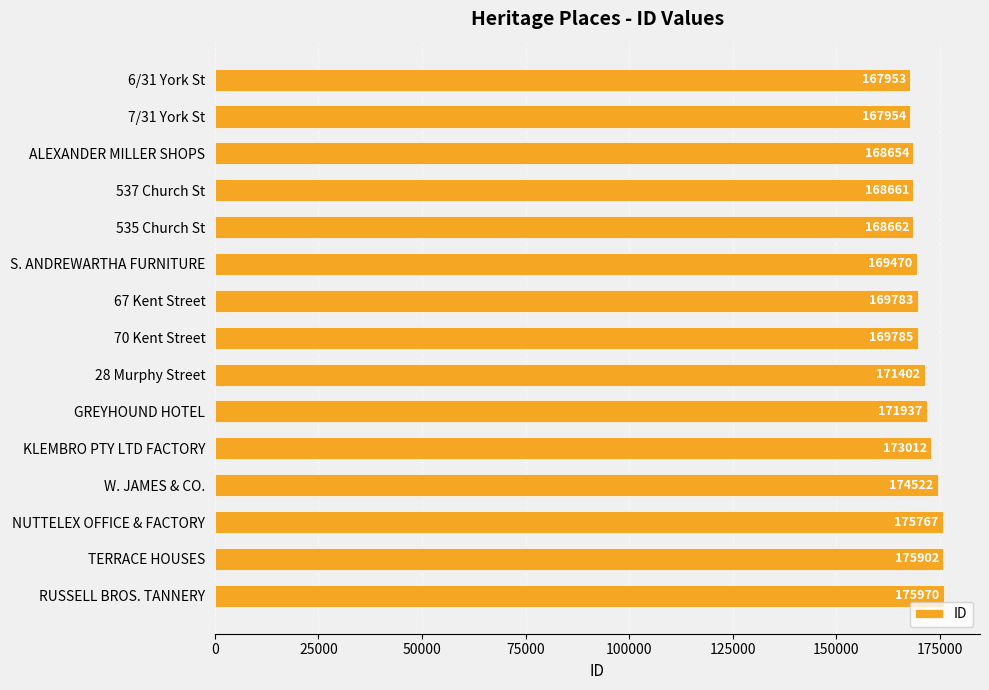

What is the difference between the maximum and minimum values?

8017